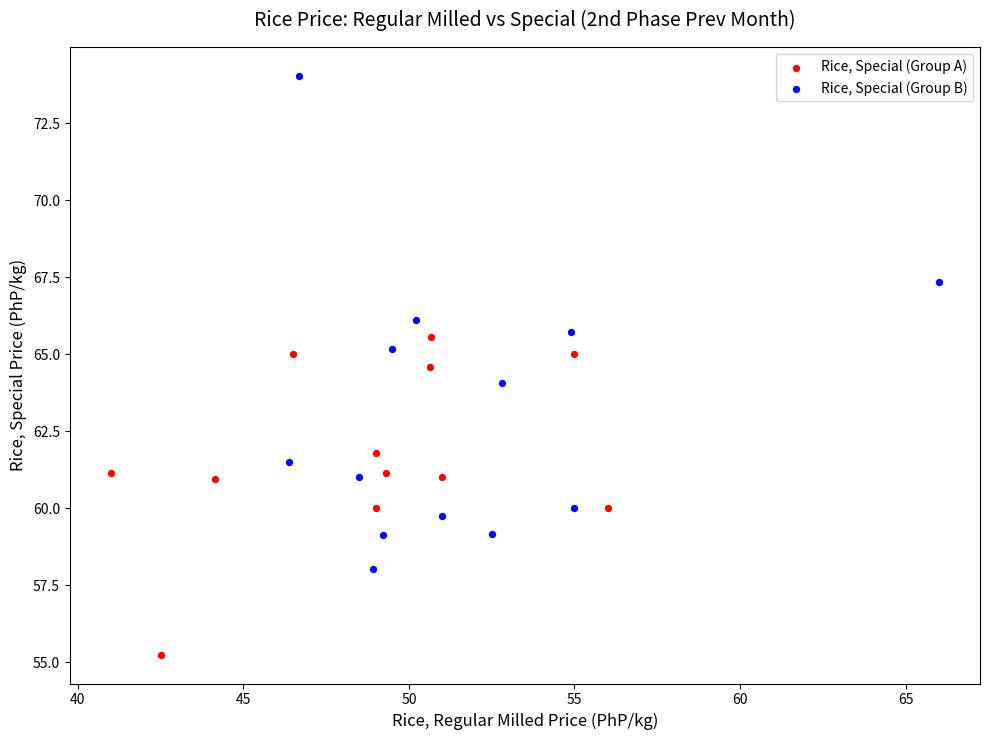

Which series contains the highest Y value?

Rice, Special (Group B)